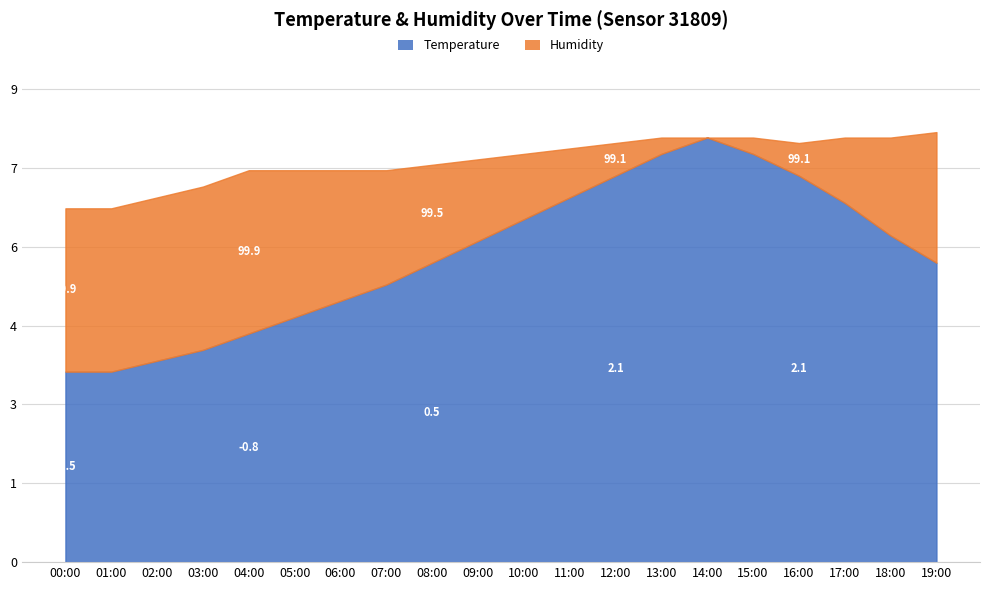

What is the change in value from 07:00 to 14:00?

+2.7